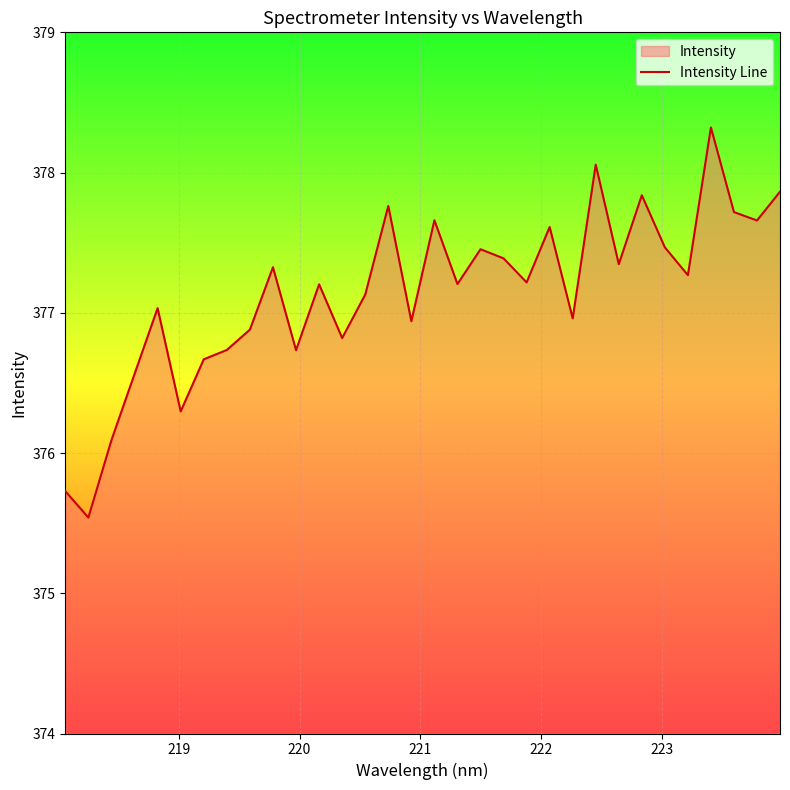

What is the smallest value displayed?

375.5